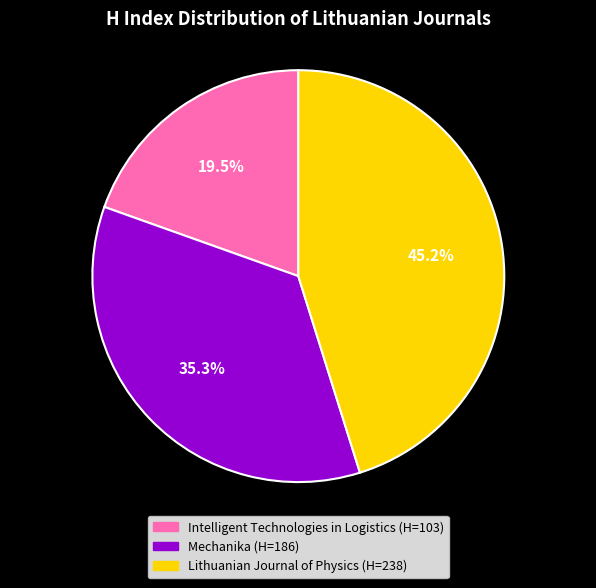

How much of the chart is everything except Mechanika?

64.7%